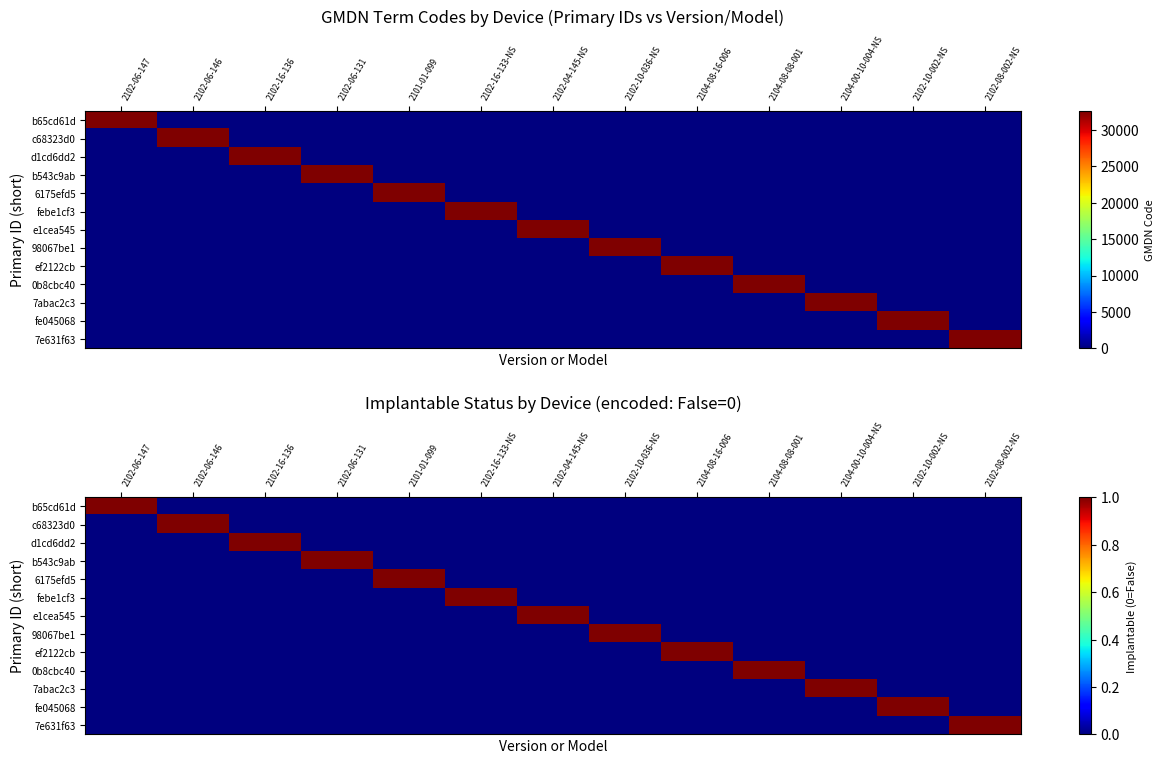

At 2102-04-145-NS, list the series in order from largest to smallest.

e1cea545, b65cd61d, c68323d0, d1cd6dd2, b543c9ab, 6175efd5, febe1cf3, 98067be1, ef2122cb, 0b8cbc40, 7abac2c3, fe045068, 7e631f63